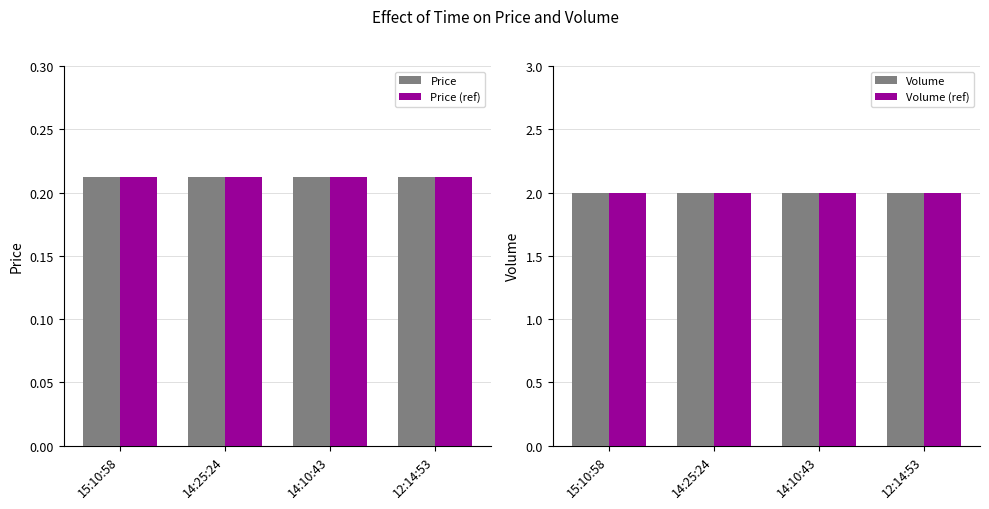

Which category has the lowest value in the Price (ref) series?

15:10:58